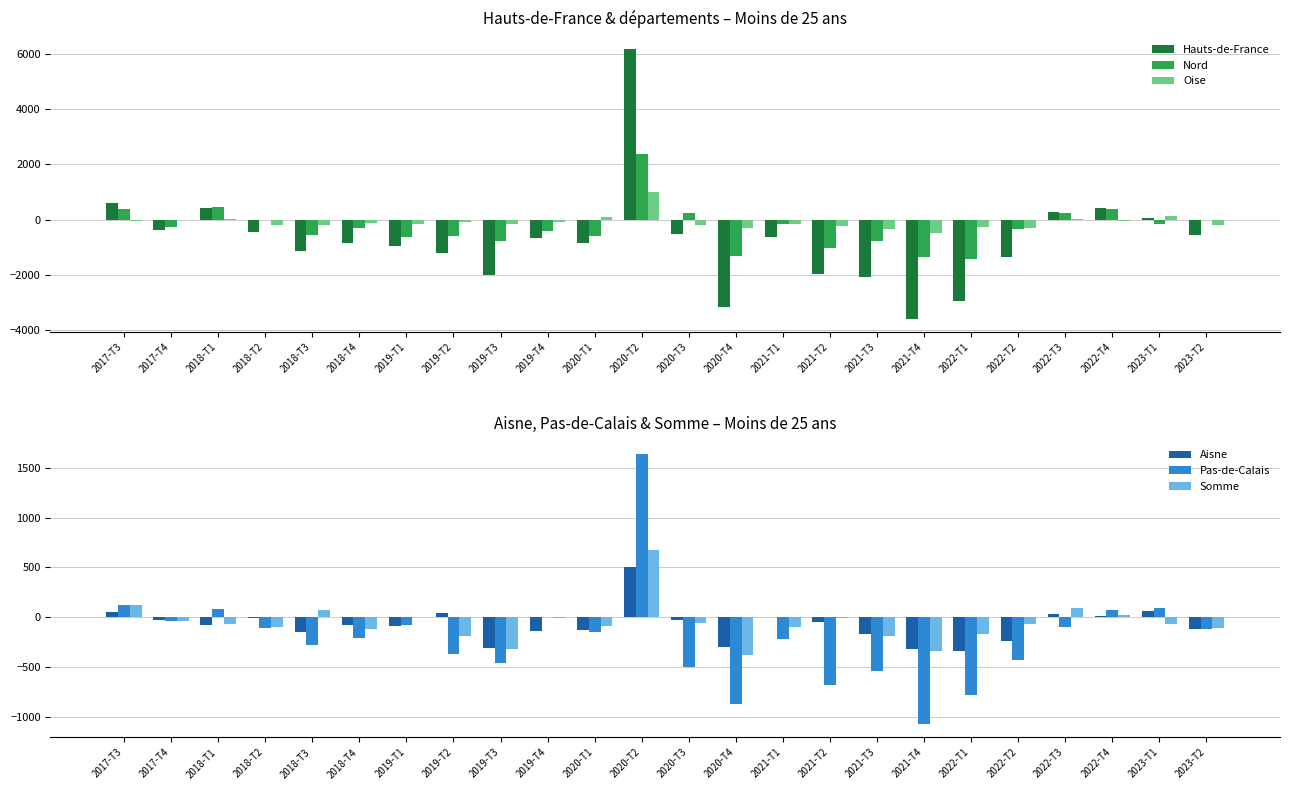

Are the bars grouped side by side (vs. stacked)?

Yes